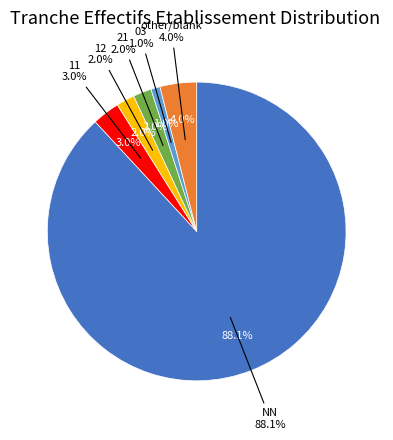

What is the change in value from 11 to 03?

-2